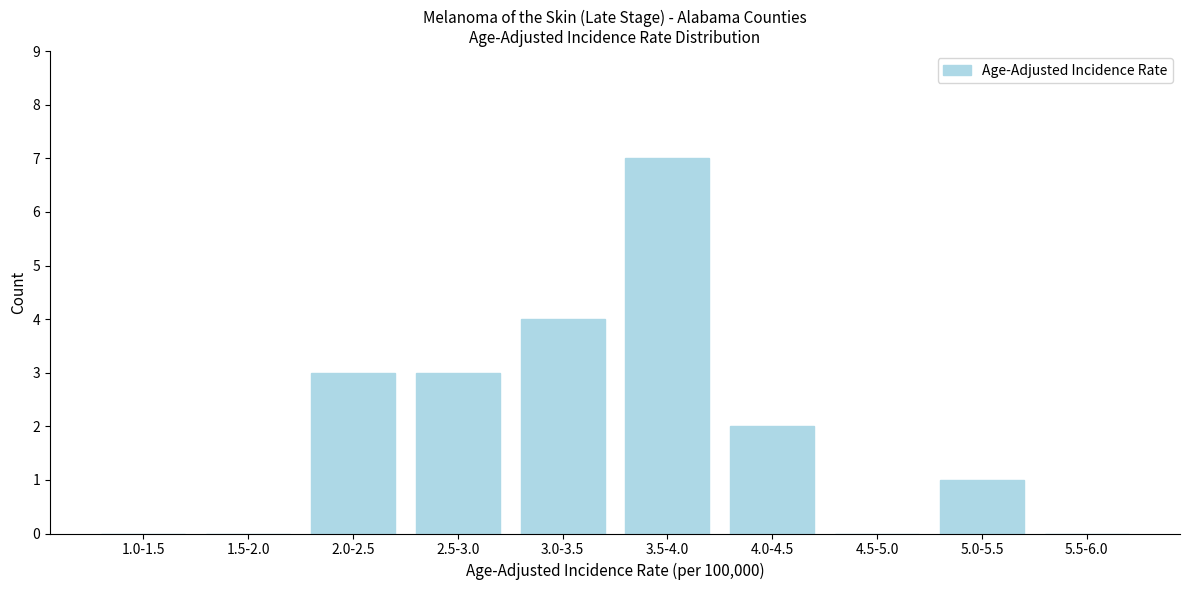

Reading left to right, transcribe all the data shown in this chart.

1.0-1.5=0	1.5-2.0=0	2.0-2.5=3	2.5-3.0=3	3.0-3.5=4	3.5-4.0=7	4.0-4.5=2	4.5-5.0=0	5.0-5.5=1	5.5-6.0=0